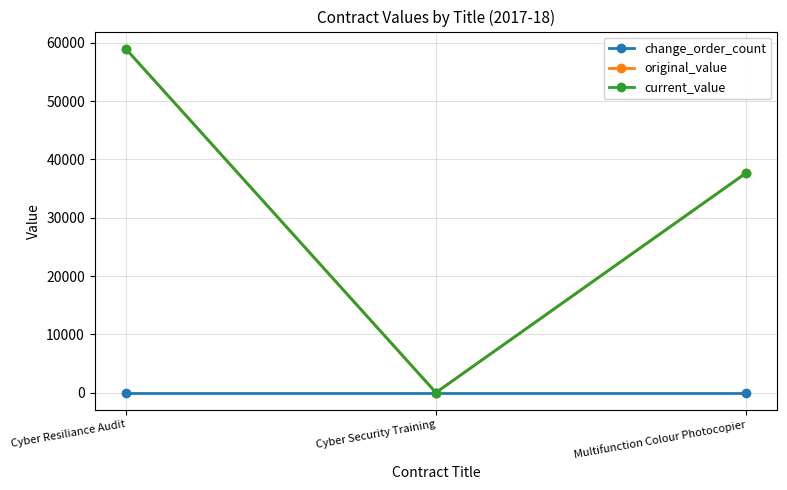

Is this an area chart (filled region under the line)?

No